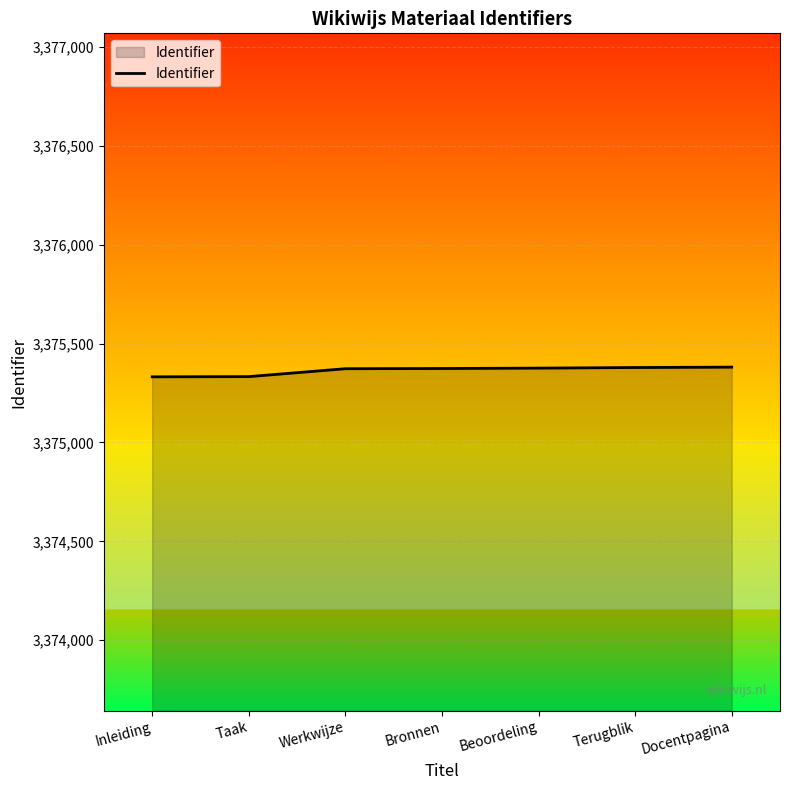

What is the ratio of the value at Bronnen to the value at Terugblik?

1.0